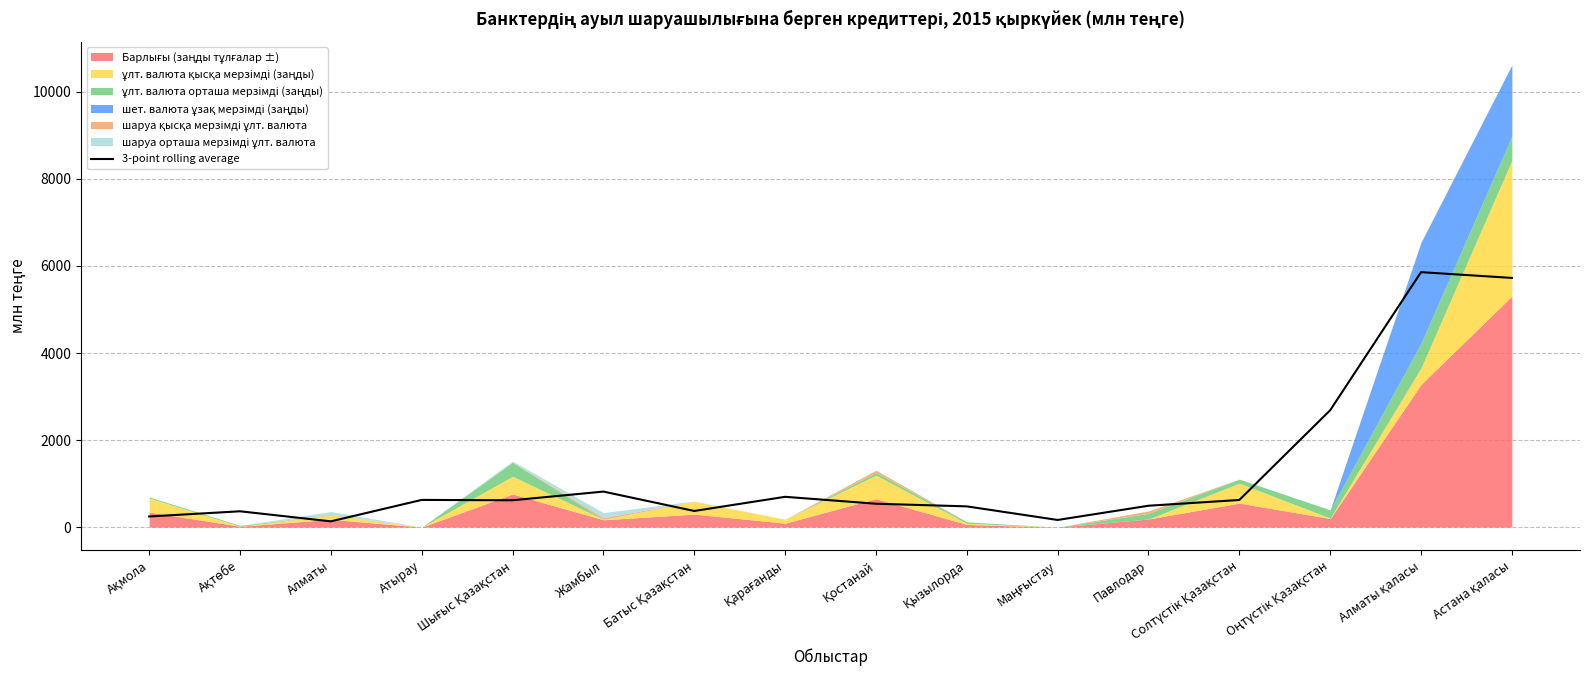

What is the minimum value shown in the chart?

132.8